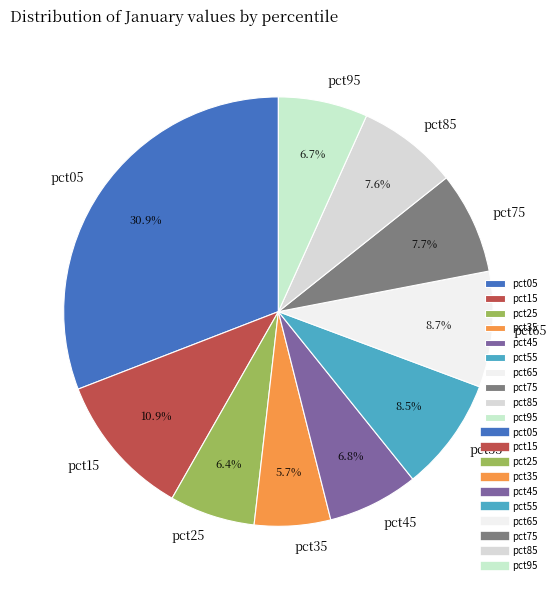

What is the smallest slice in the pie chart?

pct35